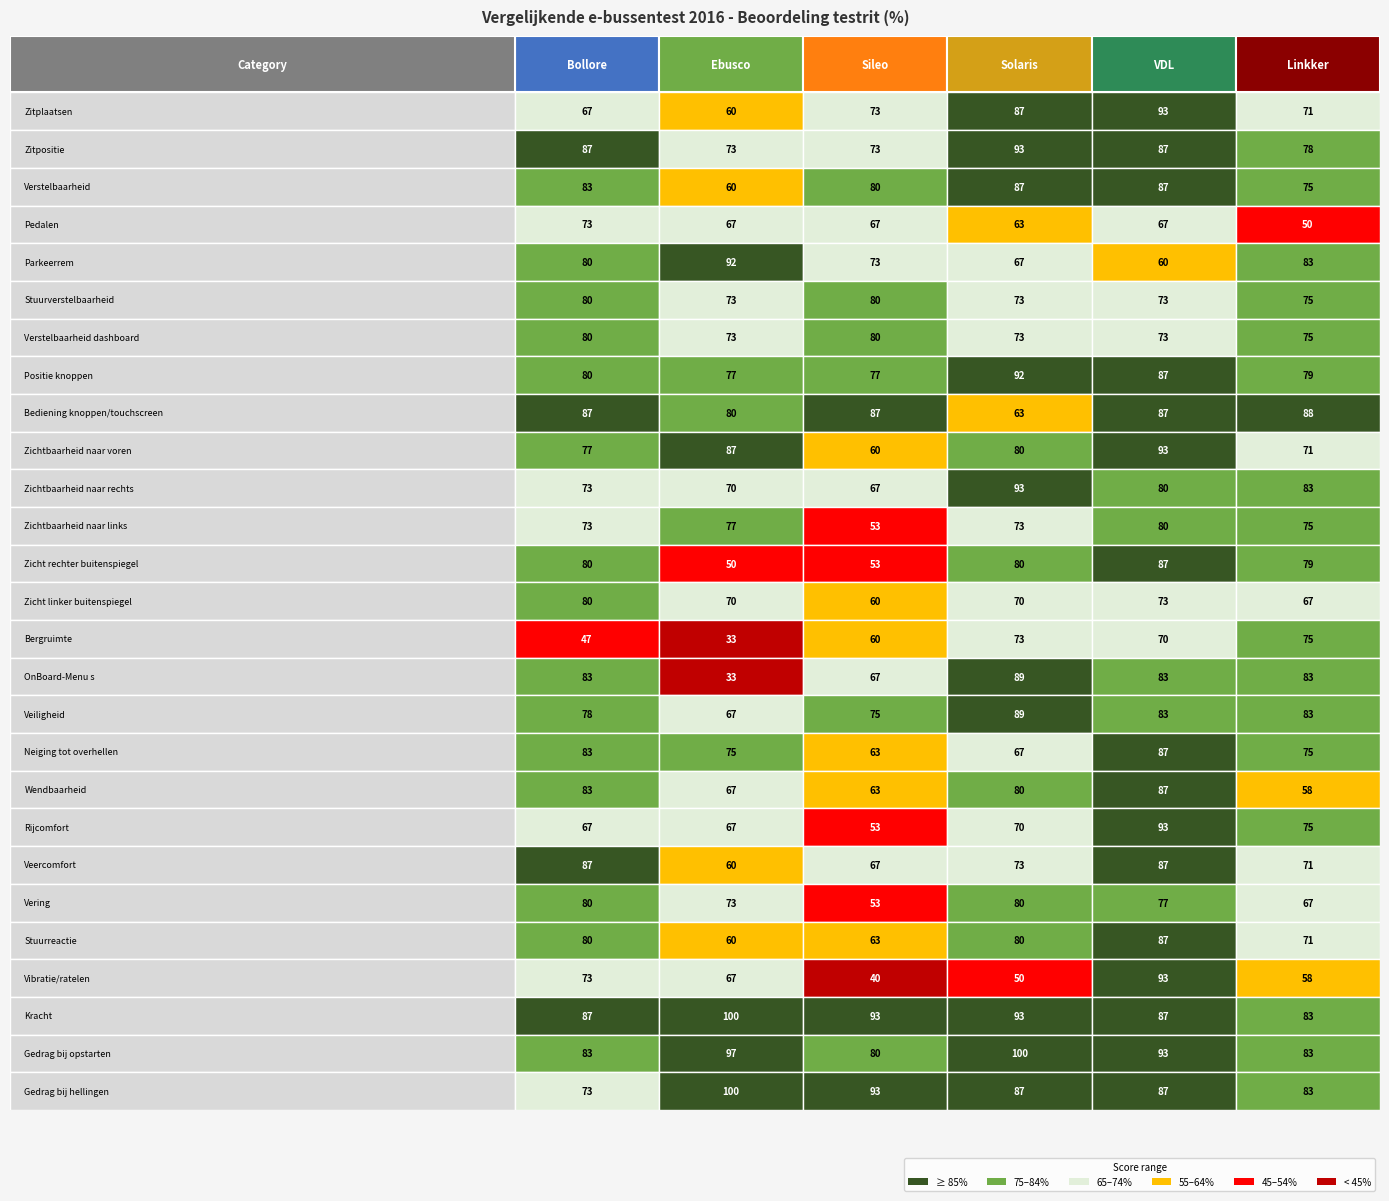

What is the difference between the maximum and minimum values in the Zitpositie series?

20